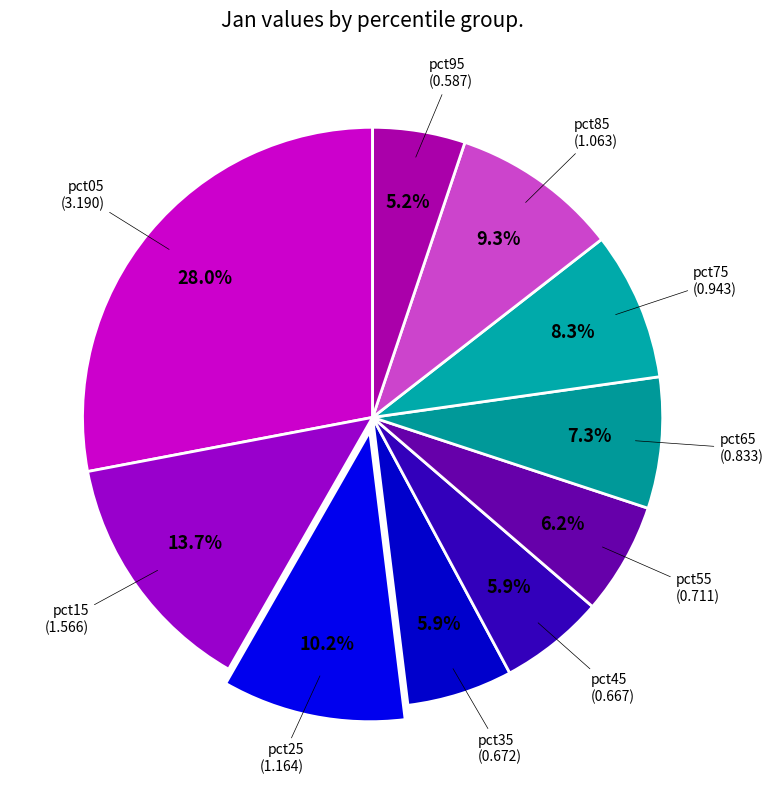

What percentage is the pct55 slice, to the nearest percent?

6%